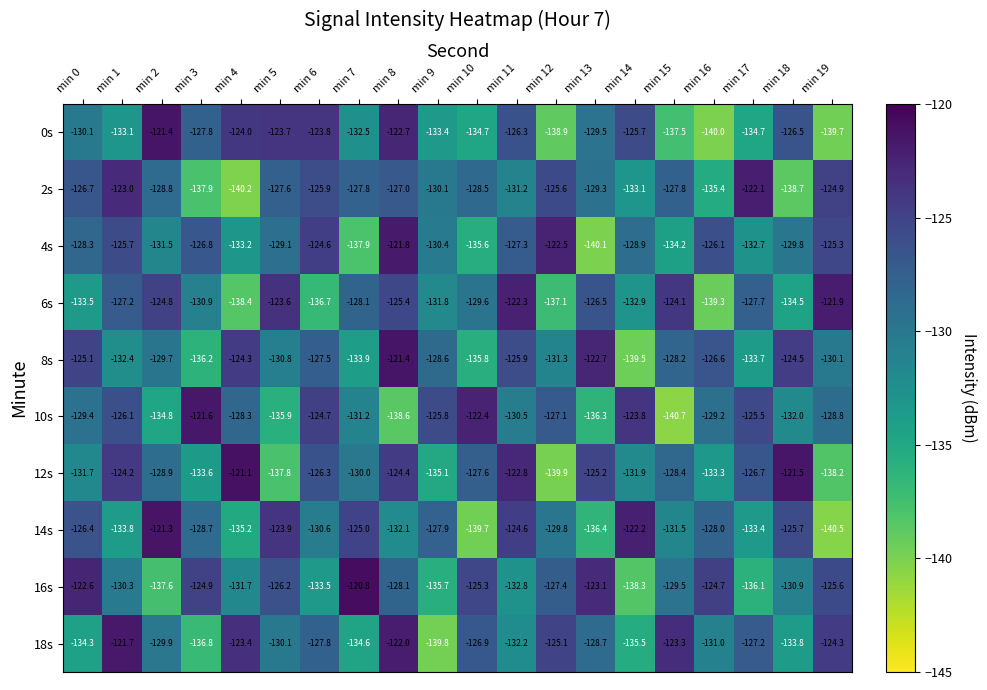

What is the sum of all 18s values?

-2588.4